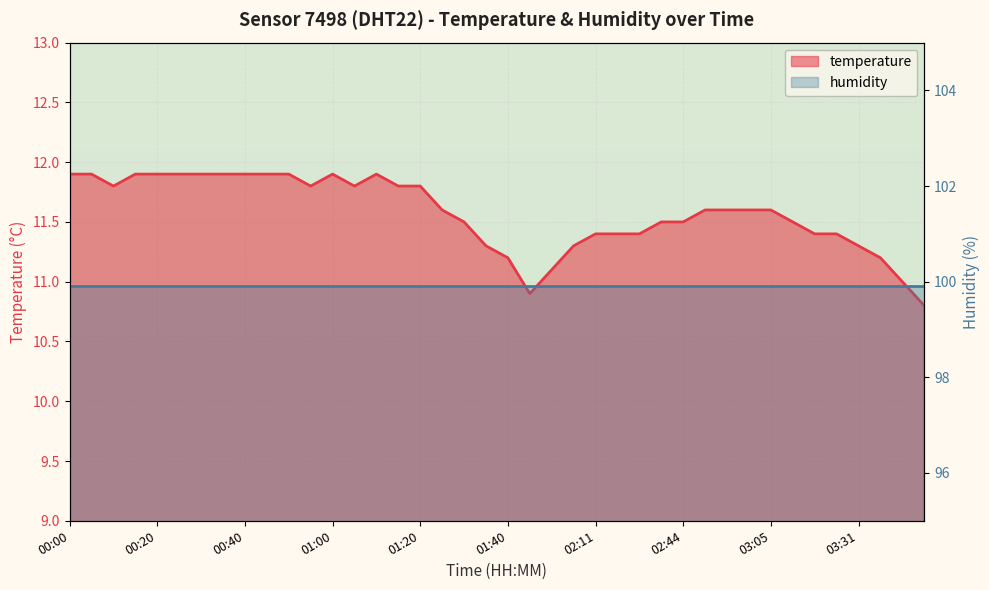

What is the label of the 30th point from the left?

02:50